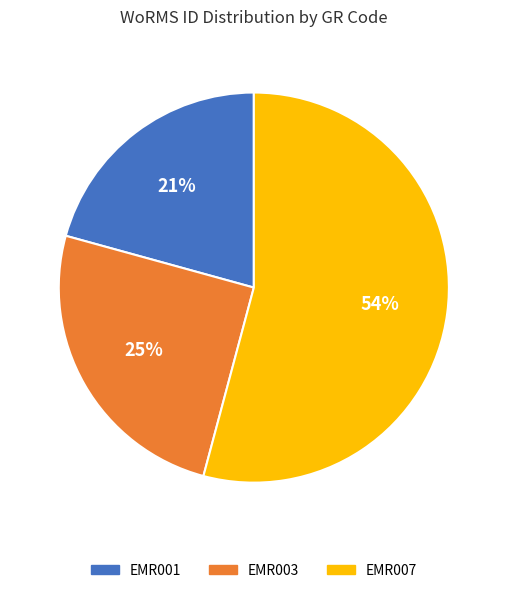

To the nearest percent, what portion does EMR001 represent?

21%